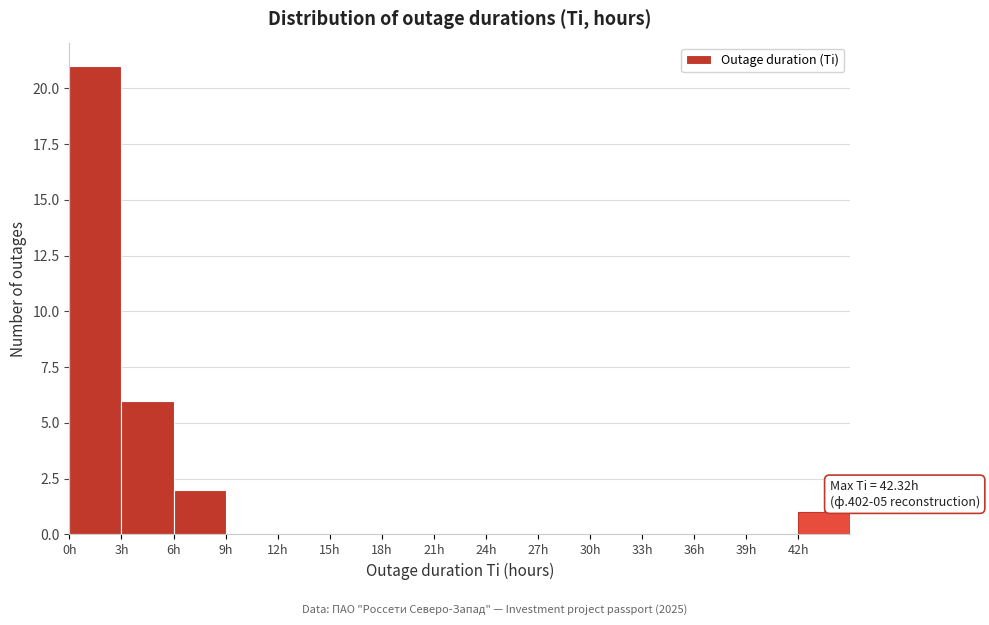

Which range on the x-axis has the tallest bar?

0 to 3